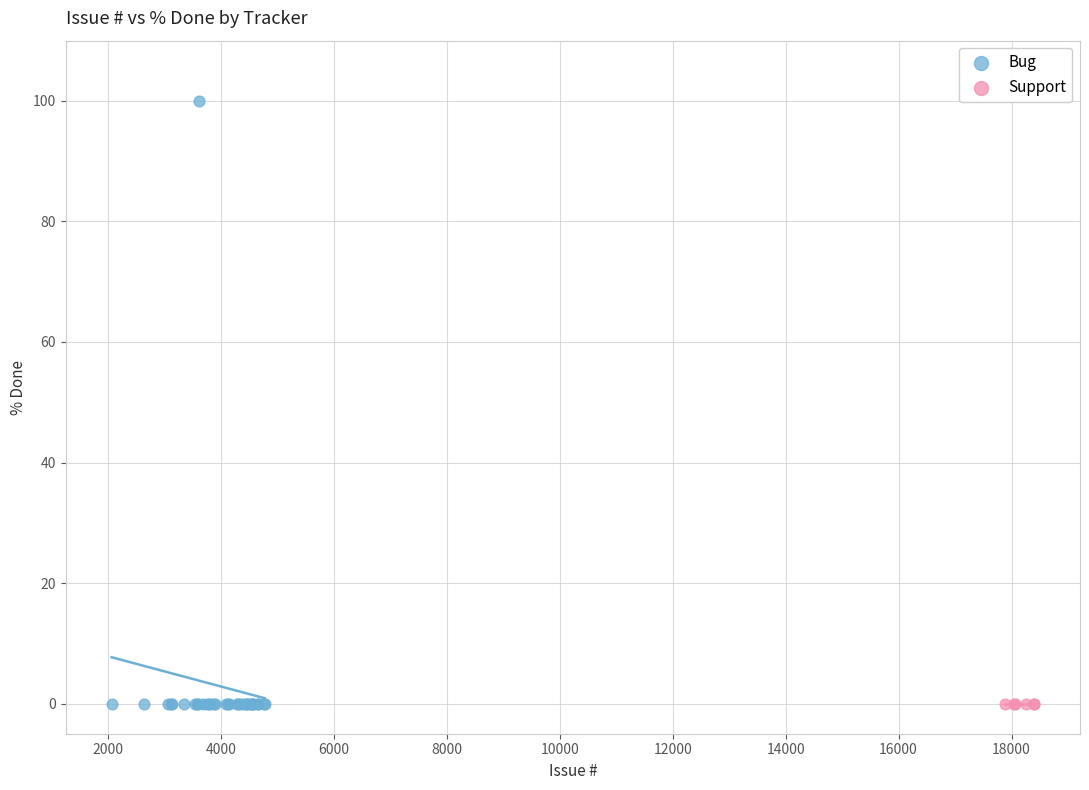

Which series reaches the maximum Y coordinate?

Bug